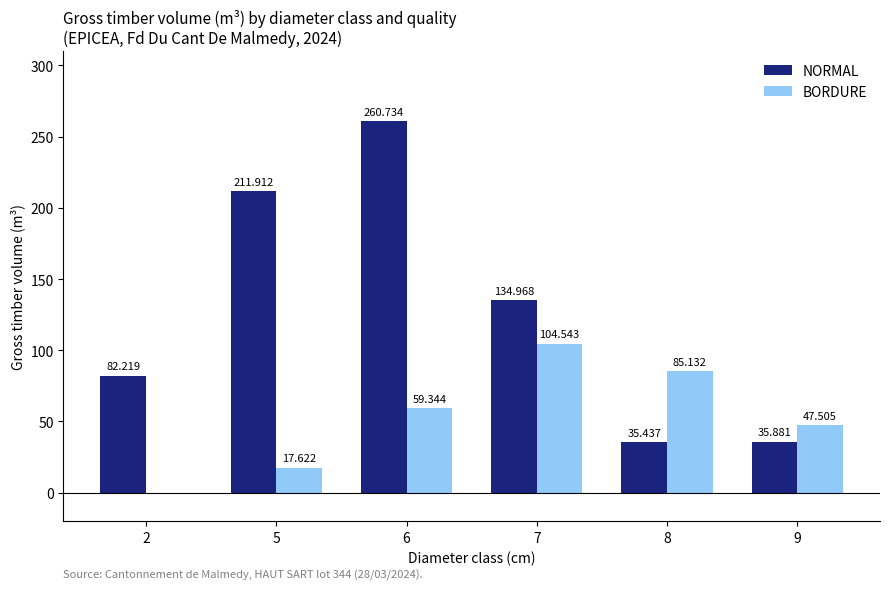

Is the value of BORDURE at 5 greater than the value of NORMAL at 8?

No